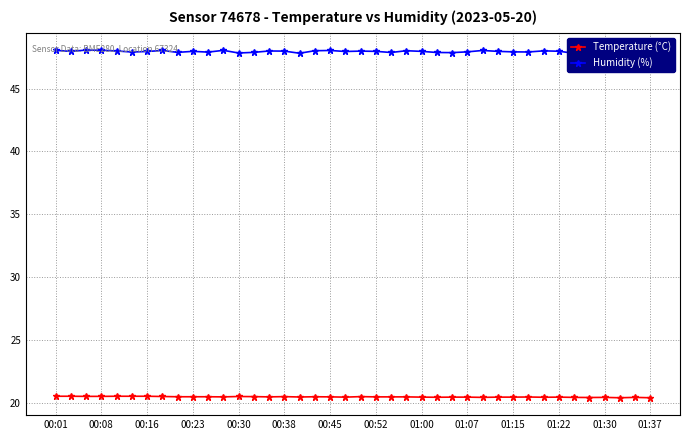

The value of Temperature (°C) at 00:38 is 35.9. True or false?

False